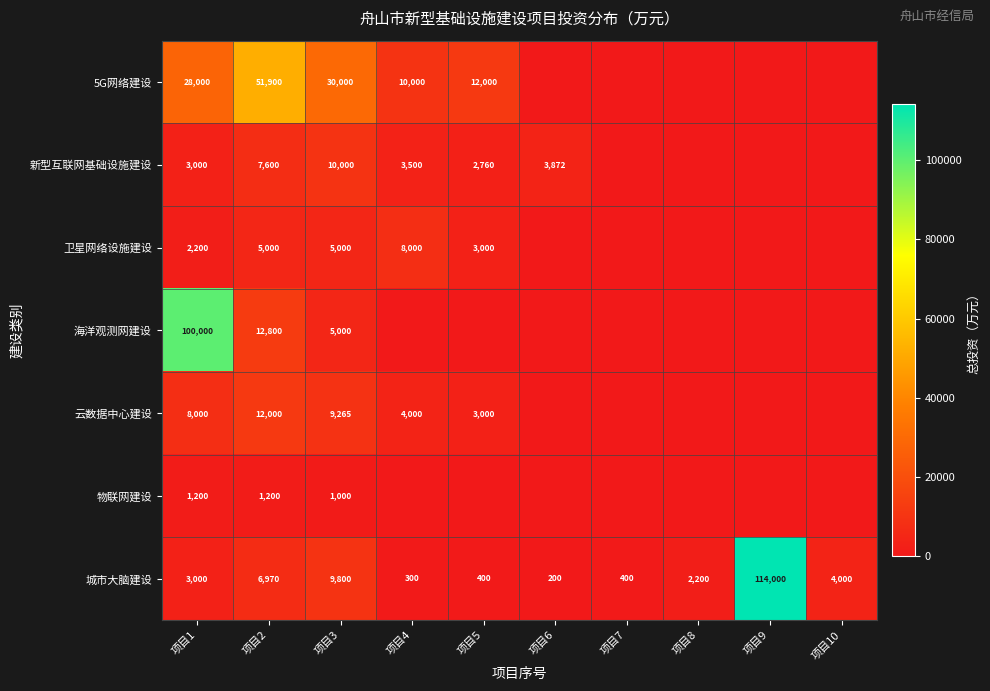

What is the total value across all series at 项目3?

70065